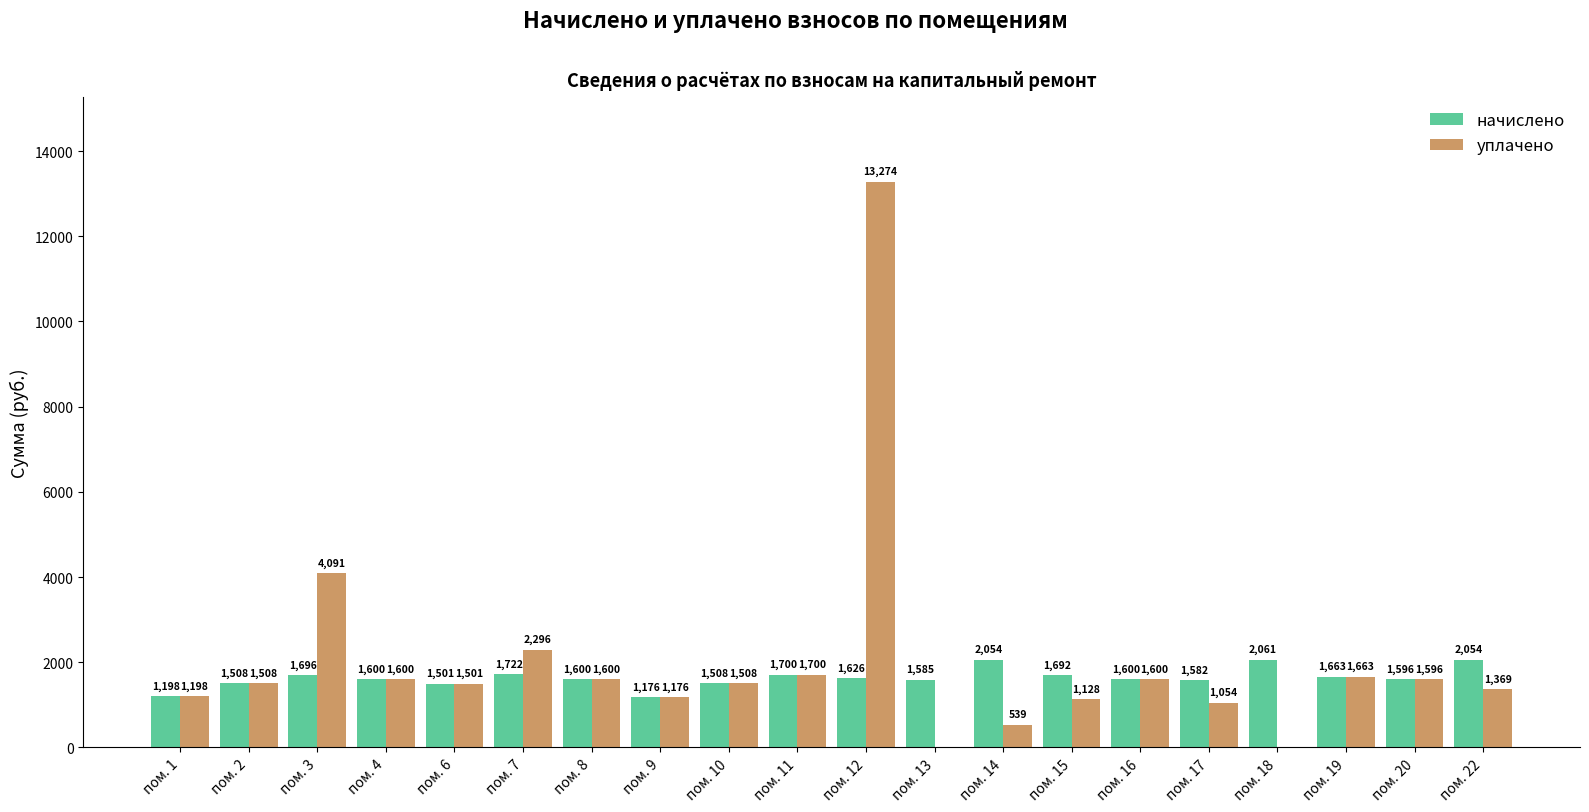

Between пом. 11 and пом. 13, which series saw the biggest shift?

уплачено